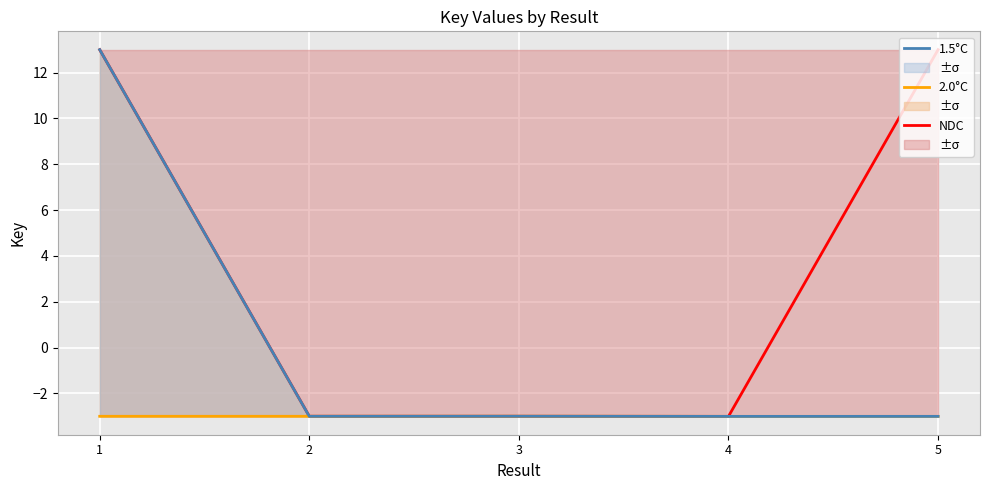

True or false: NDC has more than 1 points higher than both neighbors.

False